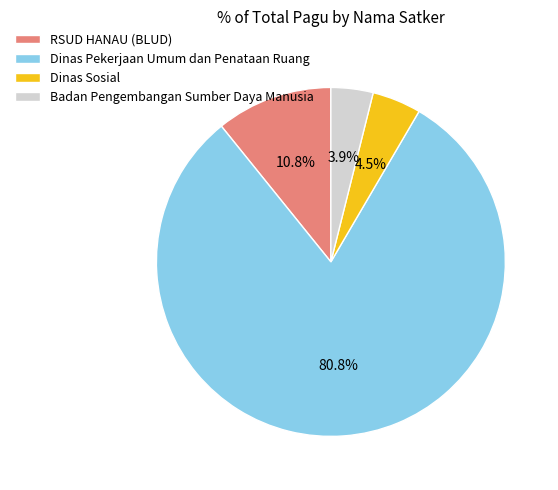

Does Dinas Pekerjaan Umum dan Penataan Ruang account for over 50% of the chart?

Yes